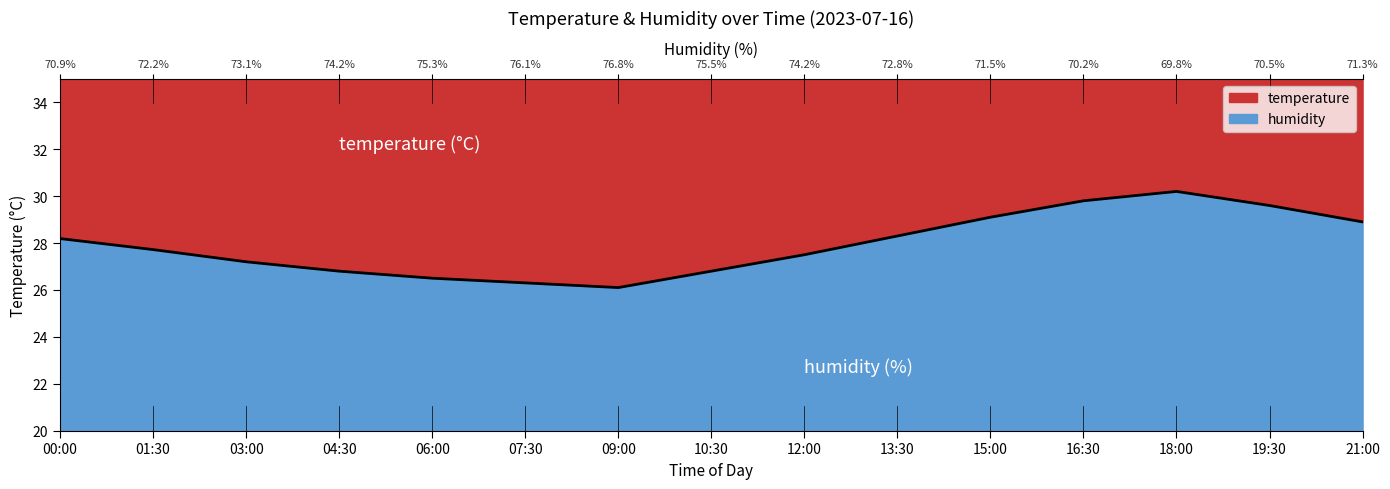

The chart shows a value of 17.5 at 16:30. True or false?

False